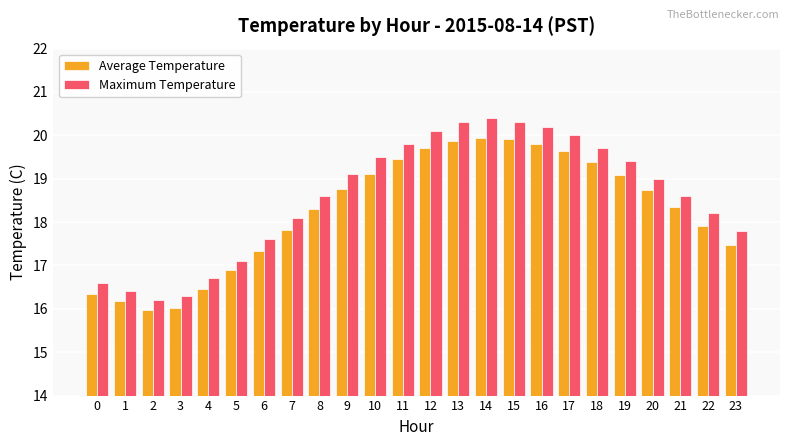

Rank the series by their maximum value, from lowest to highest.

Average Temperature, Maximum Temperature